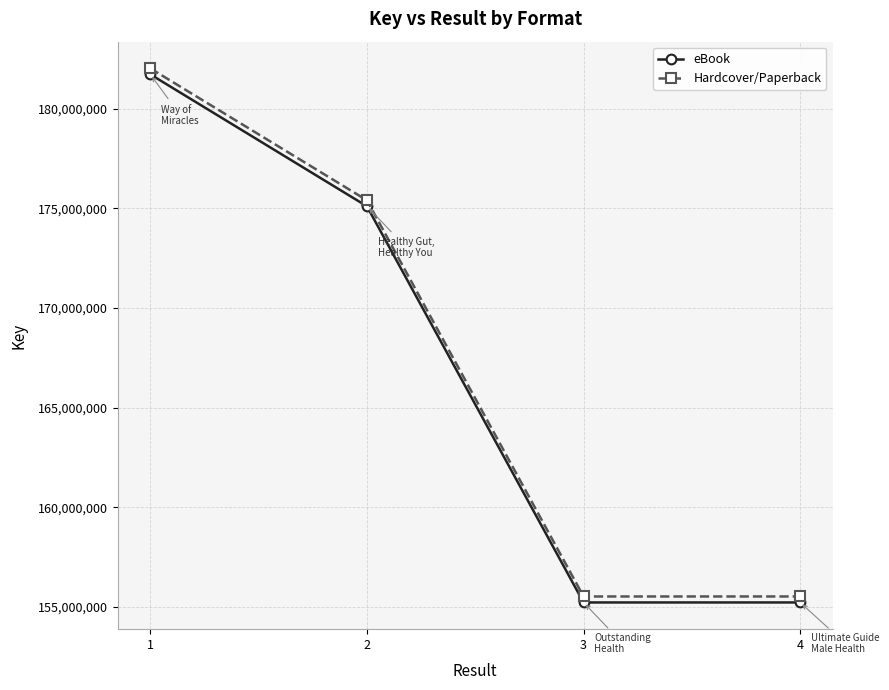

The value of eBook at 3 is 155229990. True or false?

True